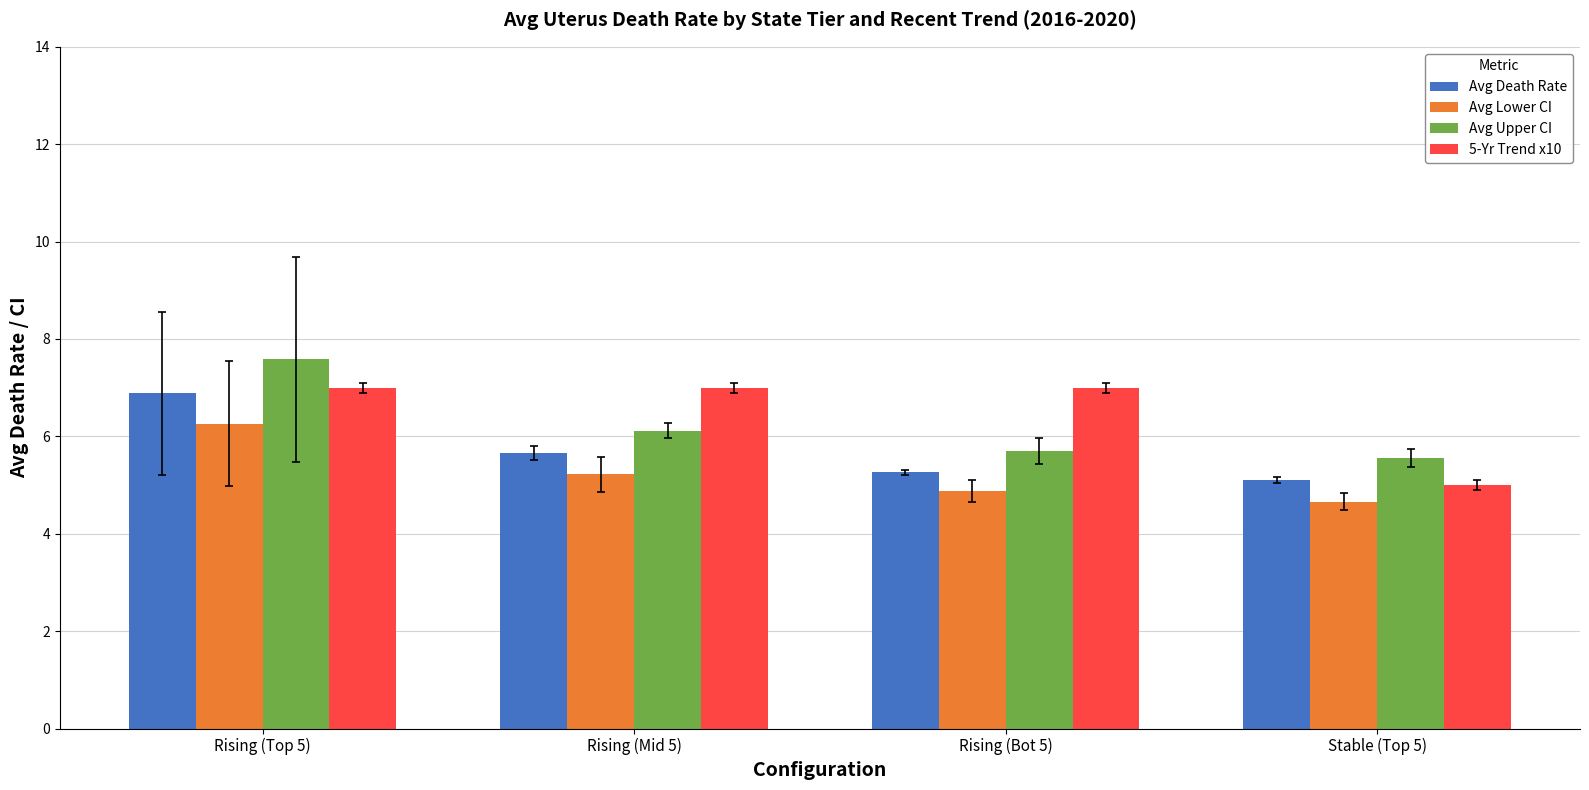

The value of Avg Upper CI at Rising (Mid 5) is 6.1. True or false?

True